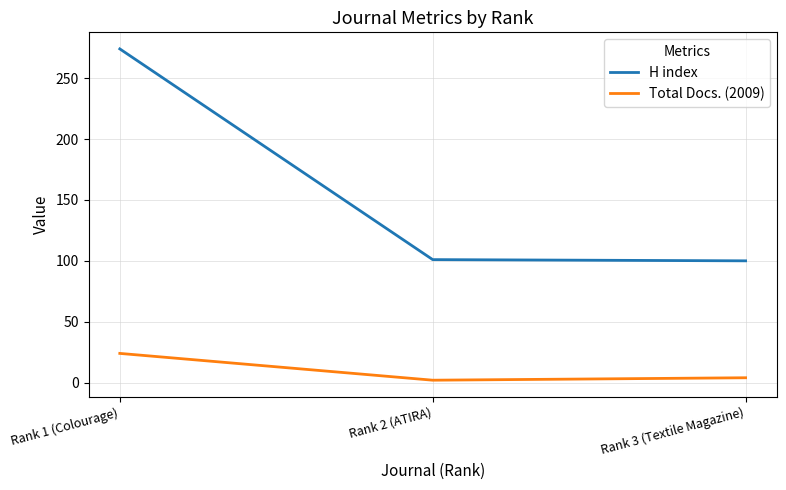

What is the difference between the Total Docs. (2009) values at Rank 1 (Colourage) and Rank 3 (Textile Magazine)?

20